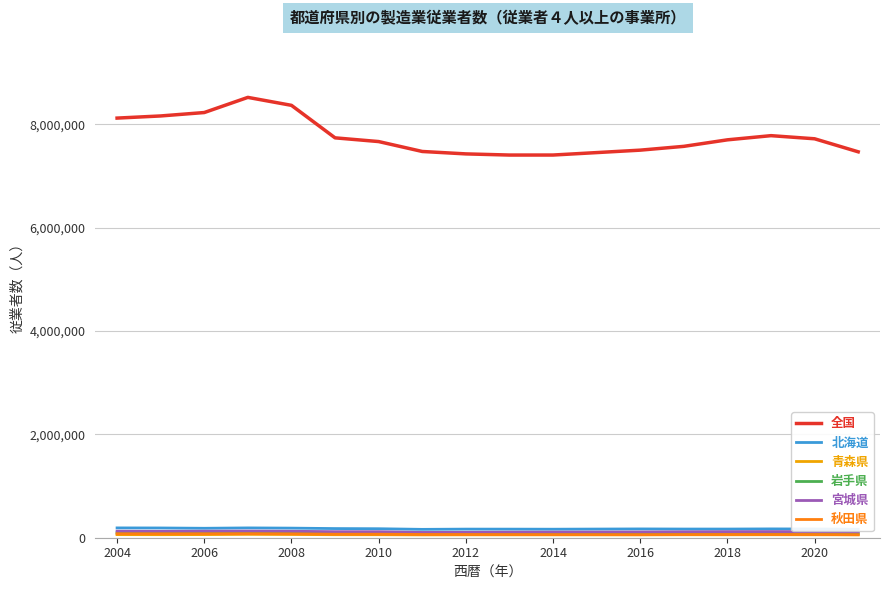

True or false: 全国 and 北海道 cross at least once.

False